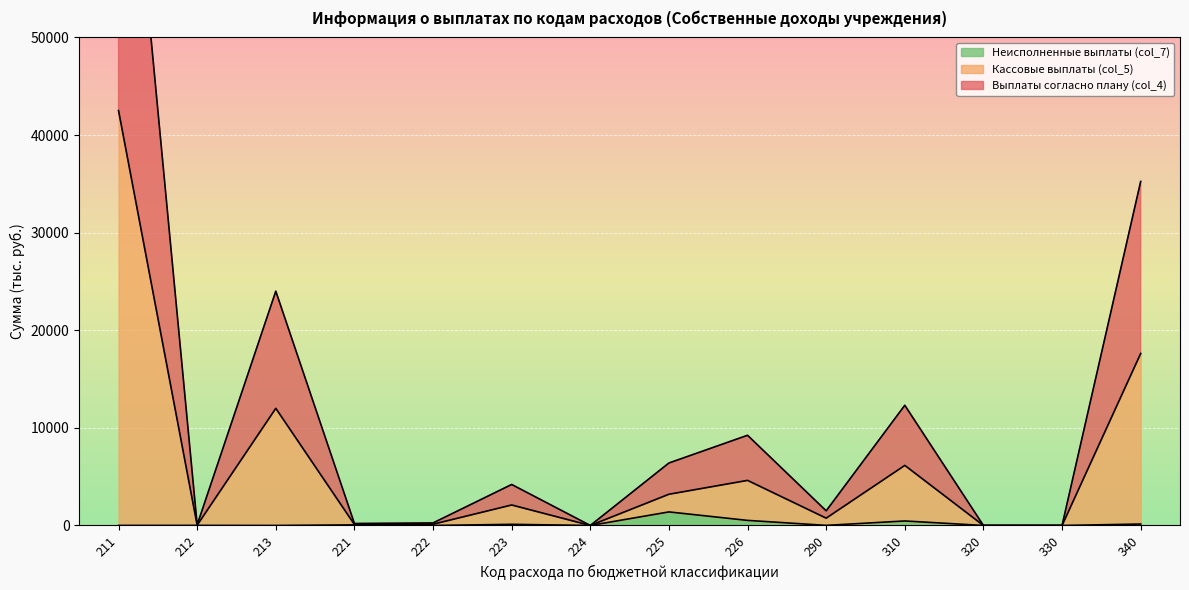

What is the sum of all Неисполненные выплаты (col_7) values?

2723.6